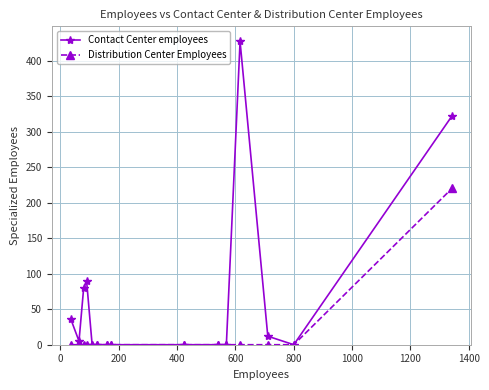

What is the difference between the maximum and second lowest values in the Distribution Center Employees series?

220